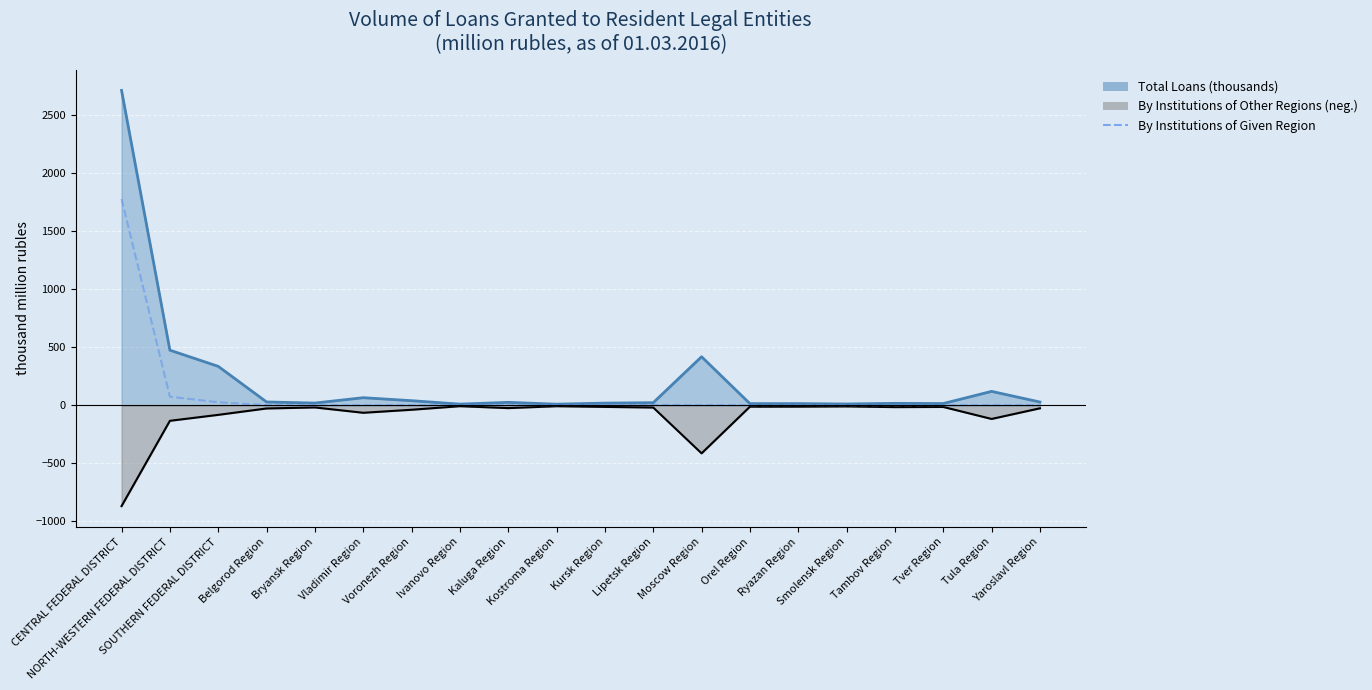

At which category does the chart reach its minimum across all series?

Bryansk Region